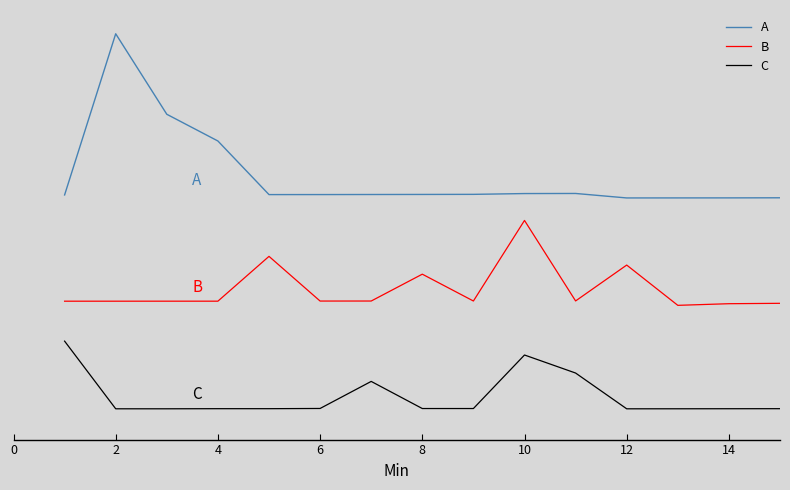

Rank the series by their maximum value, from highest to lowest.

A, B, C